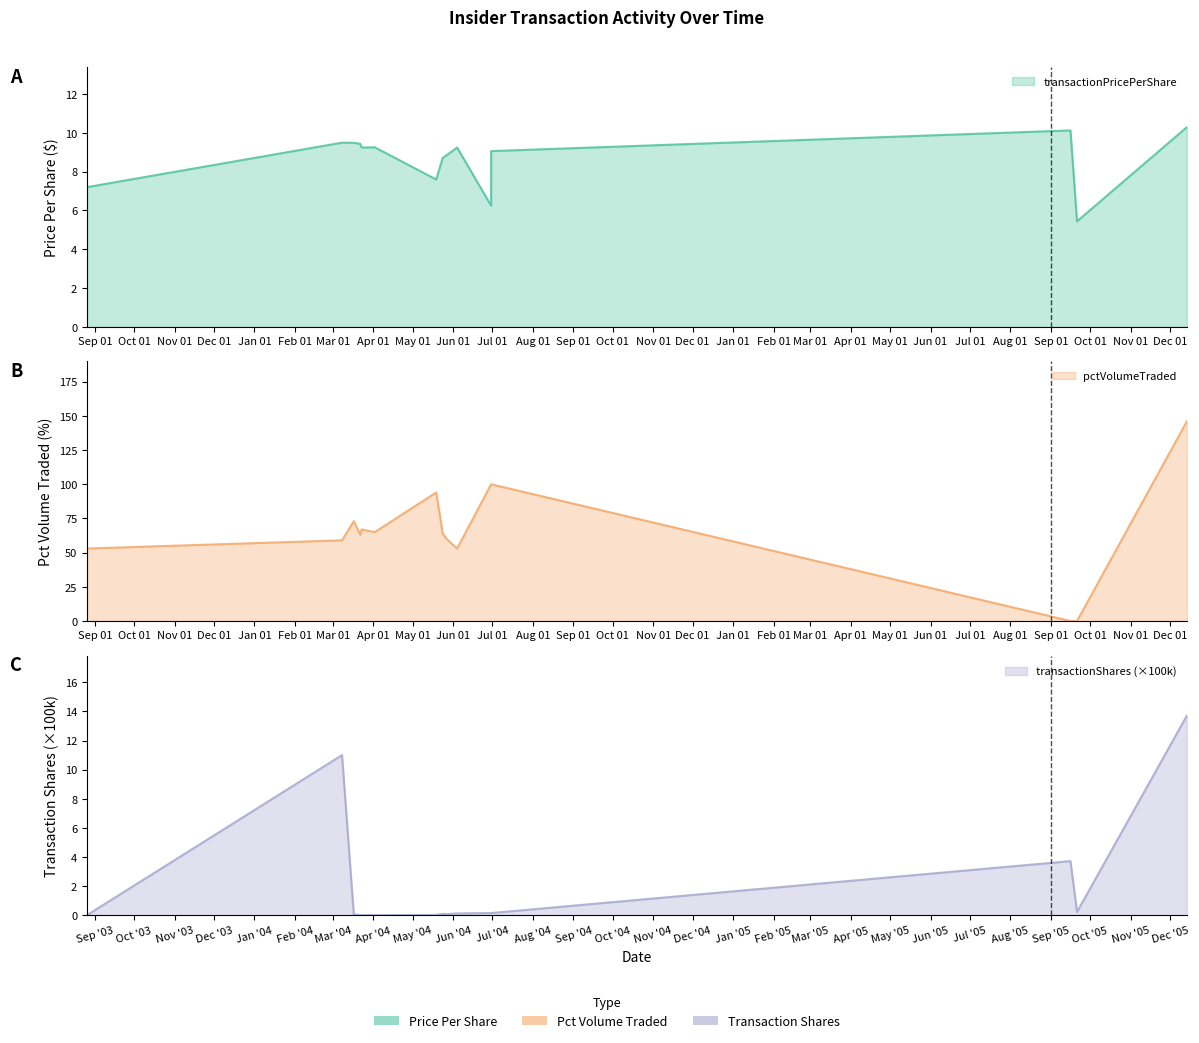

Reading right to left, extract all data points from this chart.

transactionPricePerShare: 10.3	5.4	10.1	10.1	9.1	6.2	9.2	8.9	8.7	7.6	9.3	9.2	9.4	9.5	9.5	7.2
pctVolumeTraded: 146.0	0.0	0.0	0.0	100.0	100.0	53.0	60.0	64.0	94.0	65.0	67.0	63.0	73.0	59.0	53.0
transactionShares: 13.7	0.2	3.7	3.7	0.1	0.1	0.1	0.1	0.1	0.0	0.0	0.0	0.0	0.1	11.0	0.0